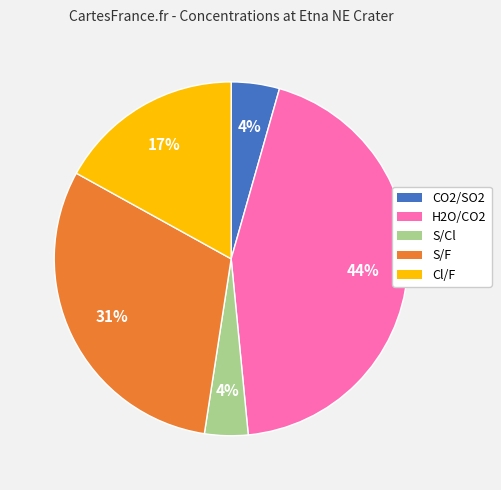

Which category has the biggest portion of the pie?

H2O/CO2